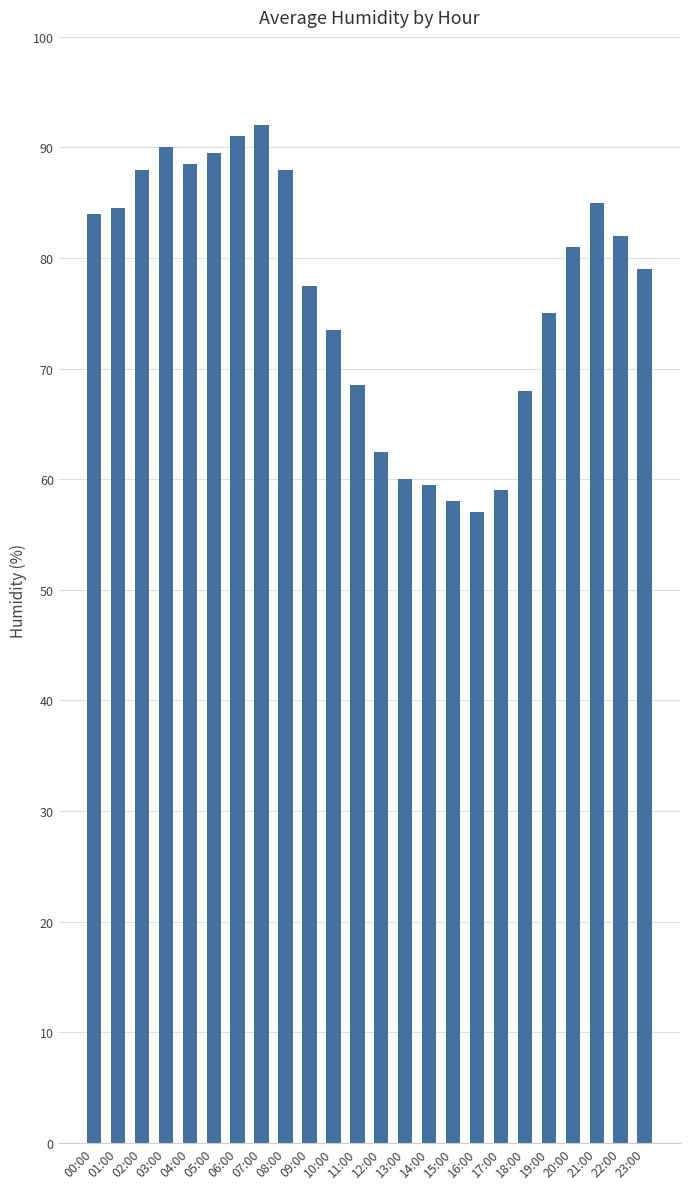

Is it true that the value at 00:00 is 147.0?

False